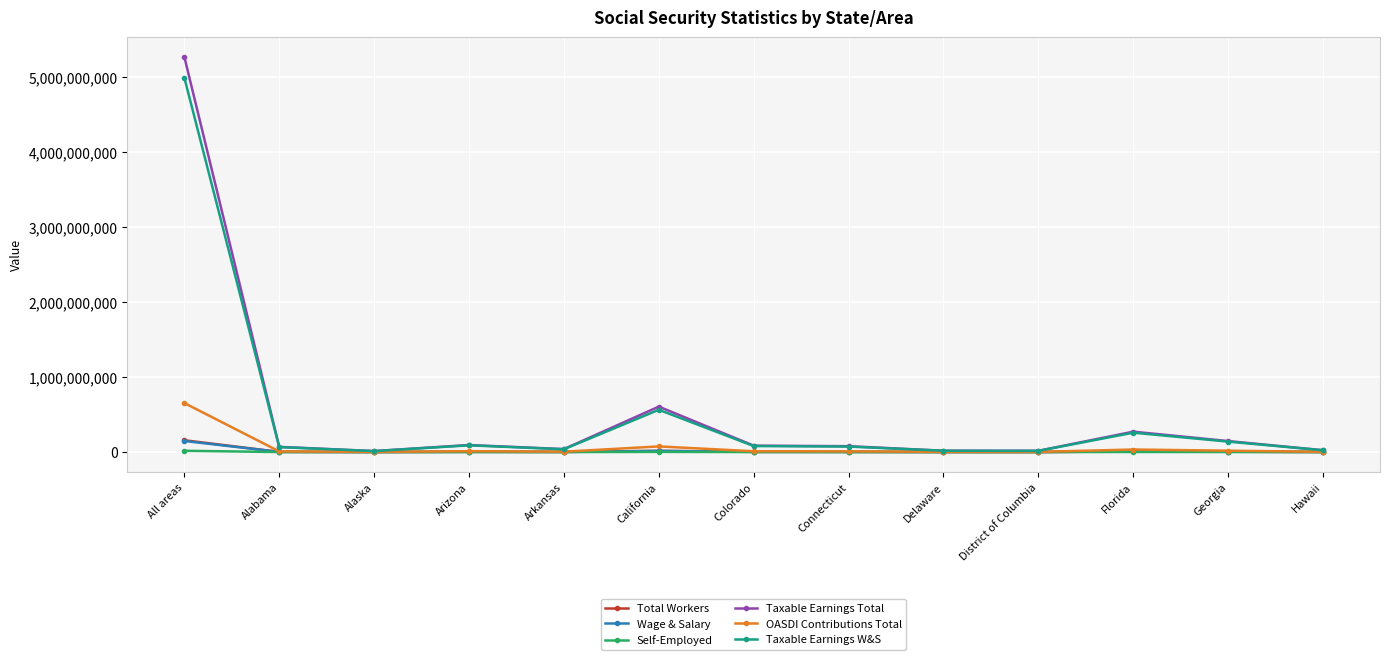

The value of Total Workers at Alaska is 383908. True or false?

True